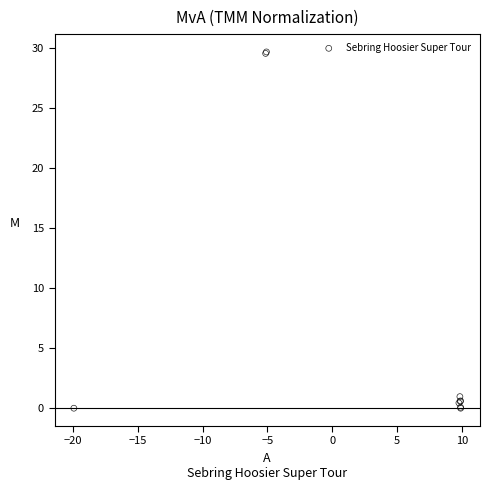

What Y value in the scatter plot is closest to 14?

1.0